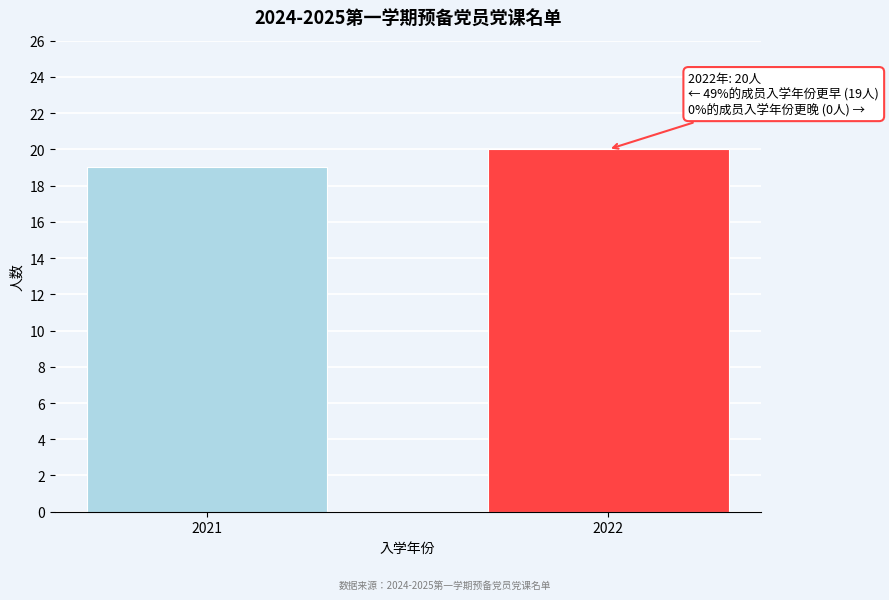

Reading left to right, list all the values displayed in this chart.

2021=19	2022=20